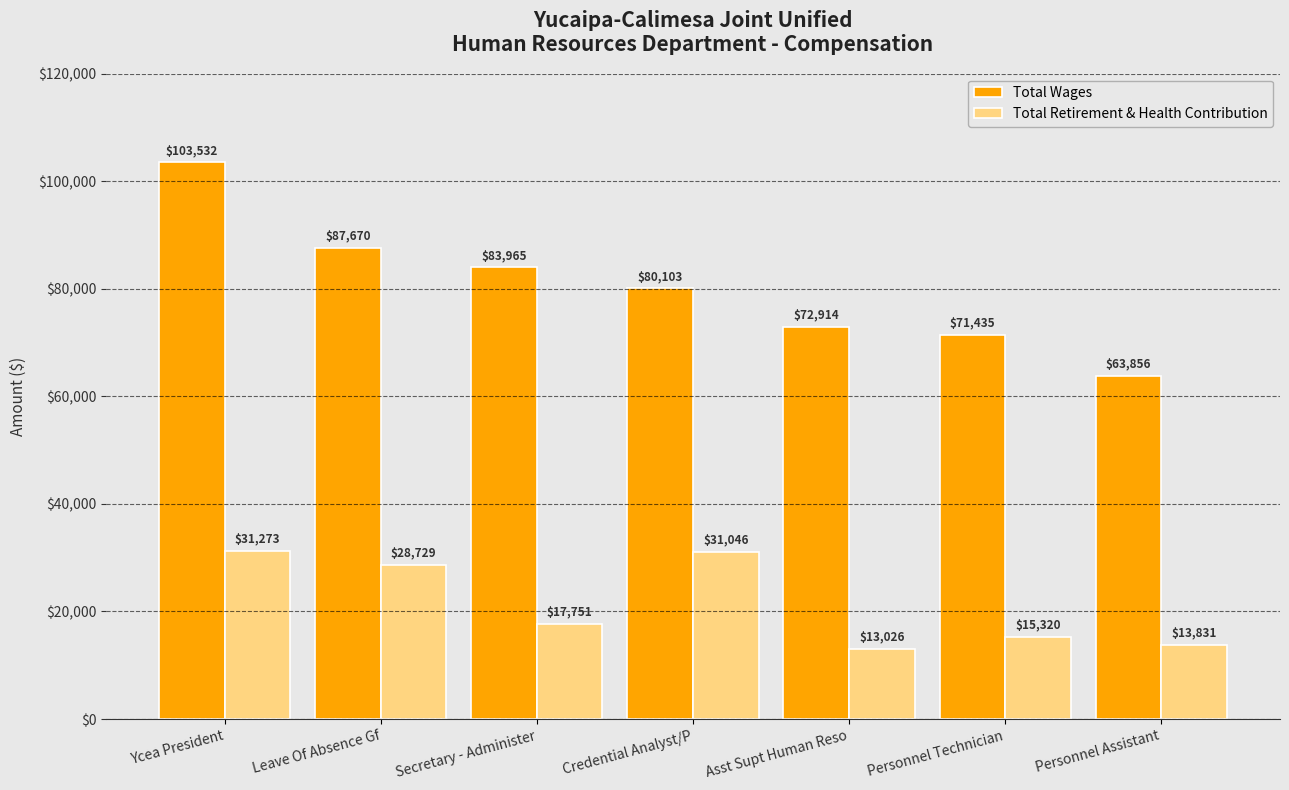

True or false: Total Retirement & Health Contribution has a value of 31046 at Credential Analyst/P.

True